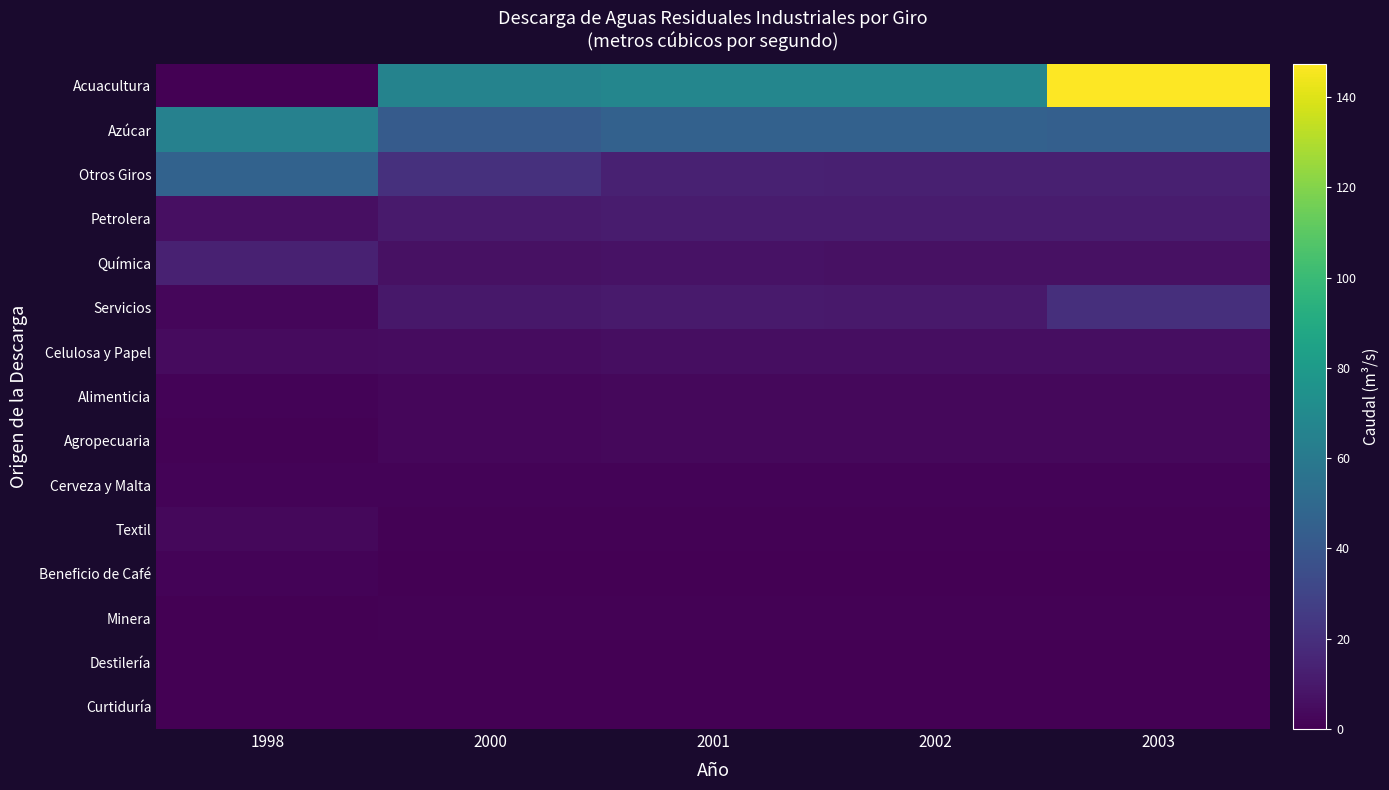

How many series are shown in this chart?

15